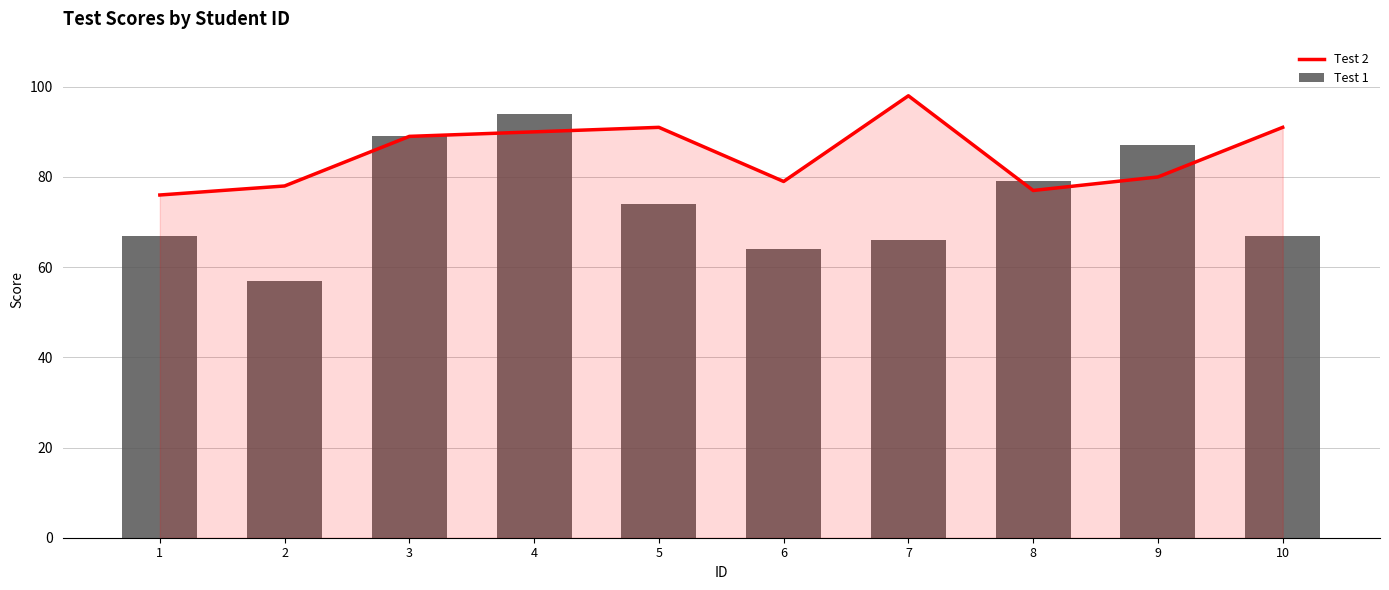

List the series in order of their peak value, highest first.

Test 2, Test 1